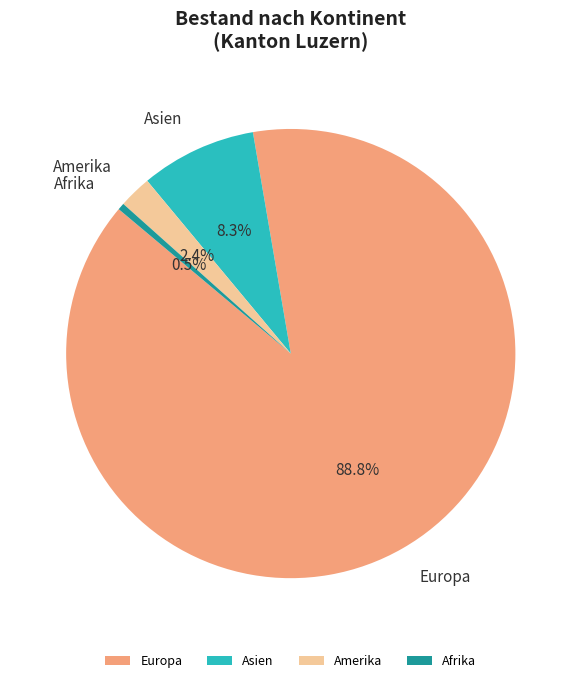

Combined, do Afrika and Europa account for over 50%?

Yes